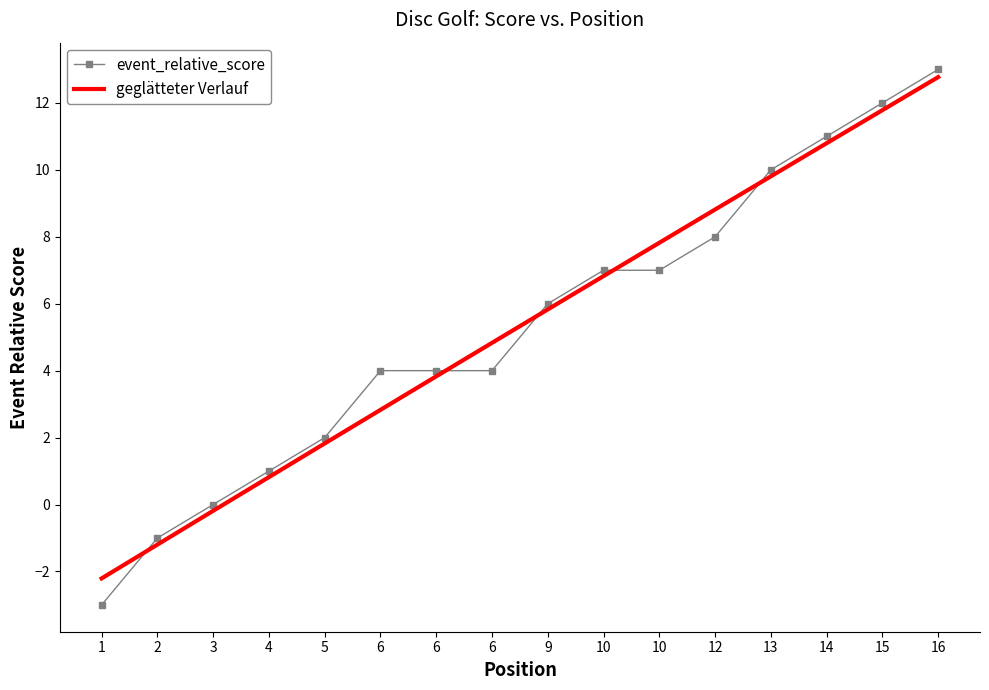

The value at 2 is -1. True or false?

True